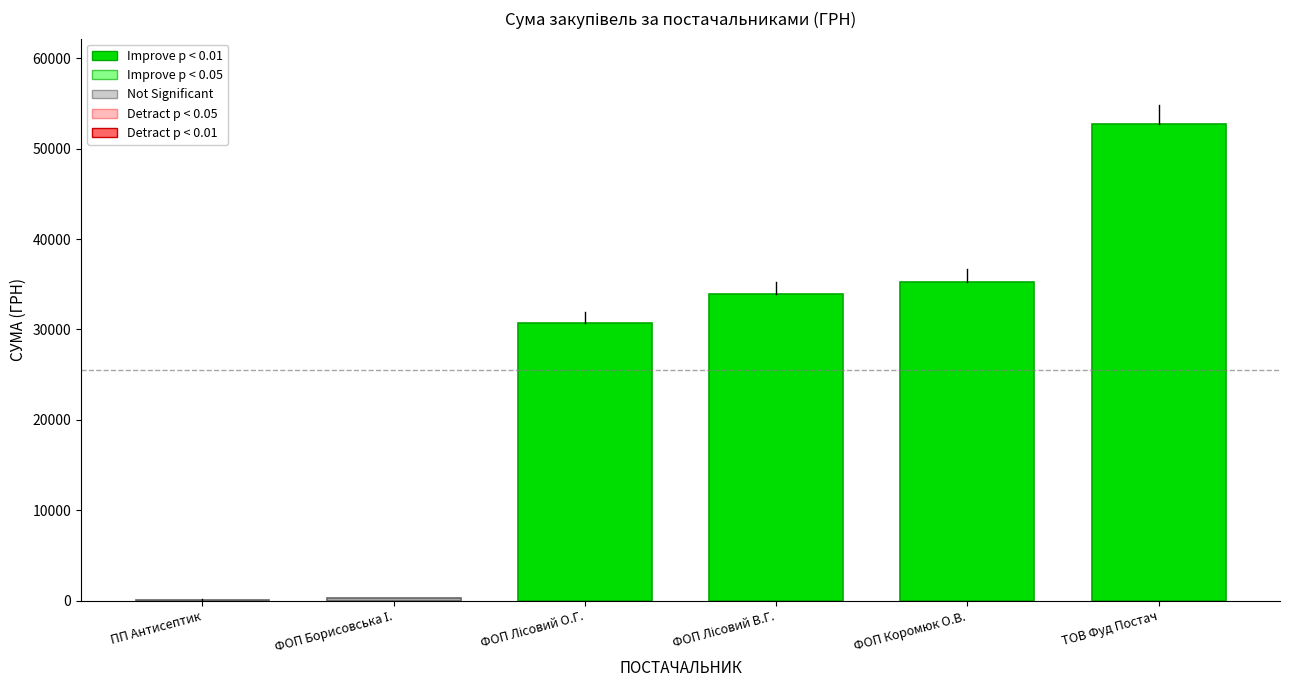

What is the greatest value displayed?

52674.6